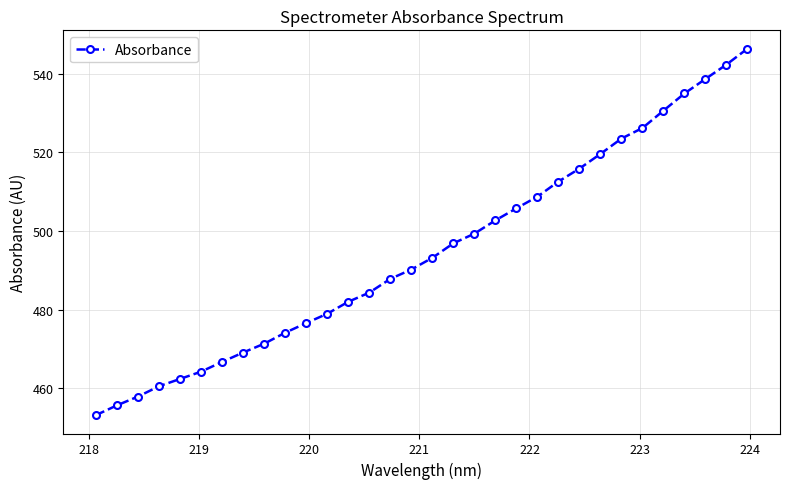

What is the value of the 7th point from the left?

466.8